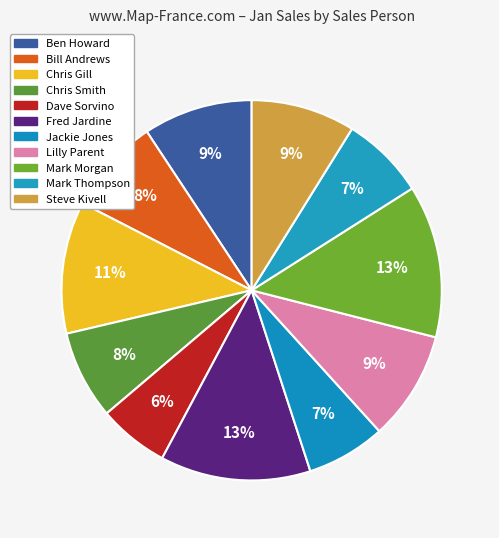

Which category has the biggest portion of the pie?

Mark Morgan